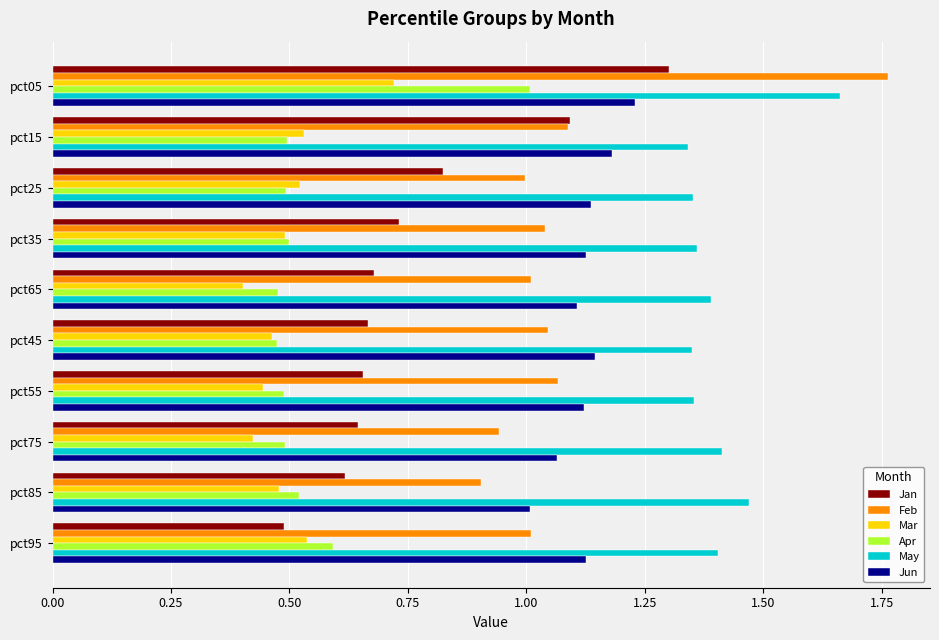

Which series has the largest total across all categories?

May